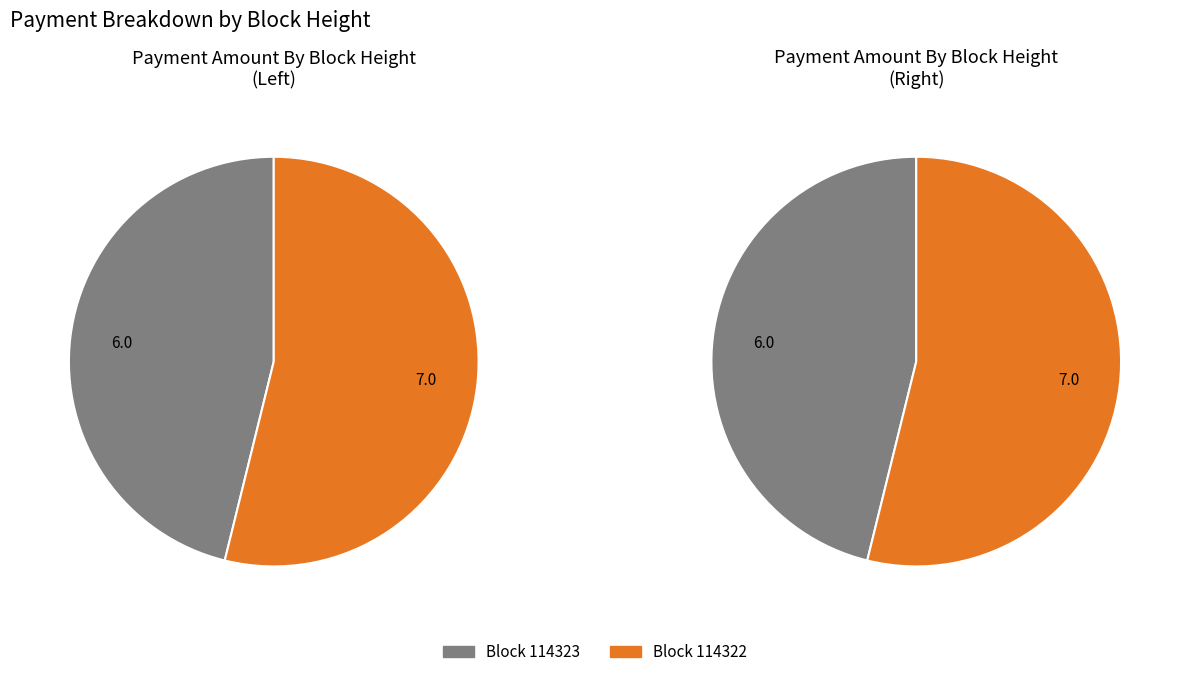

What is the total percentage of 114323 and 114322?

100.0%